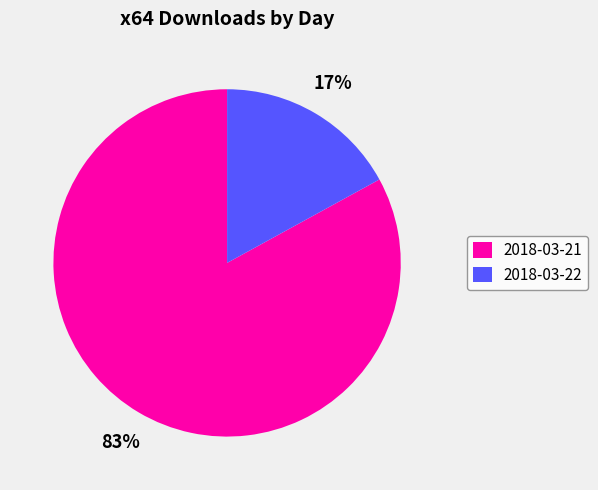

What percentage is the 2018-03-21 slice, to the nearest percent?

83%